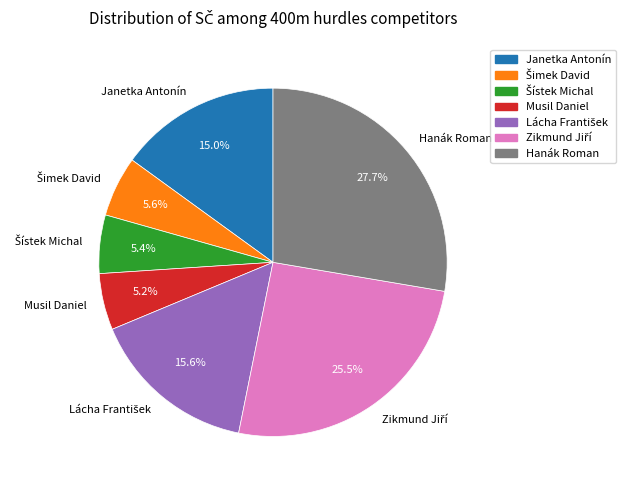

Which category has the biggest portion of the pie?

Hanák Roman